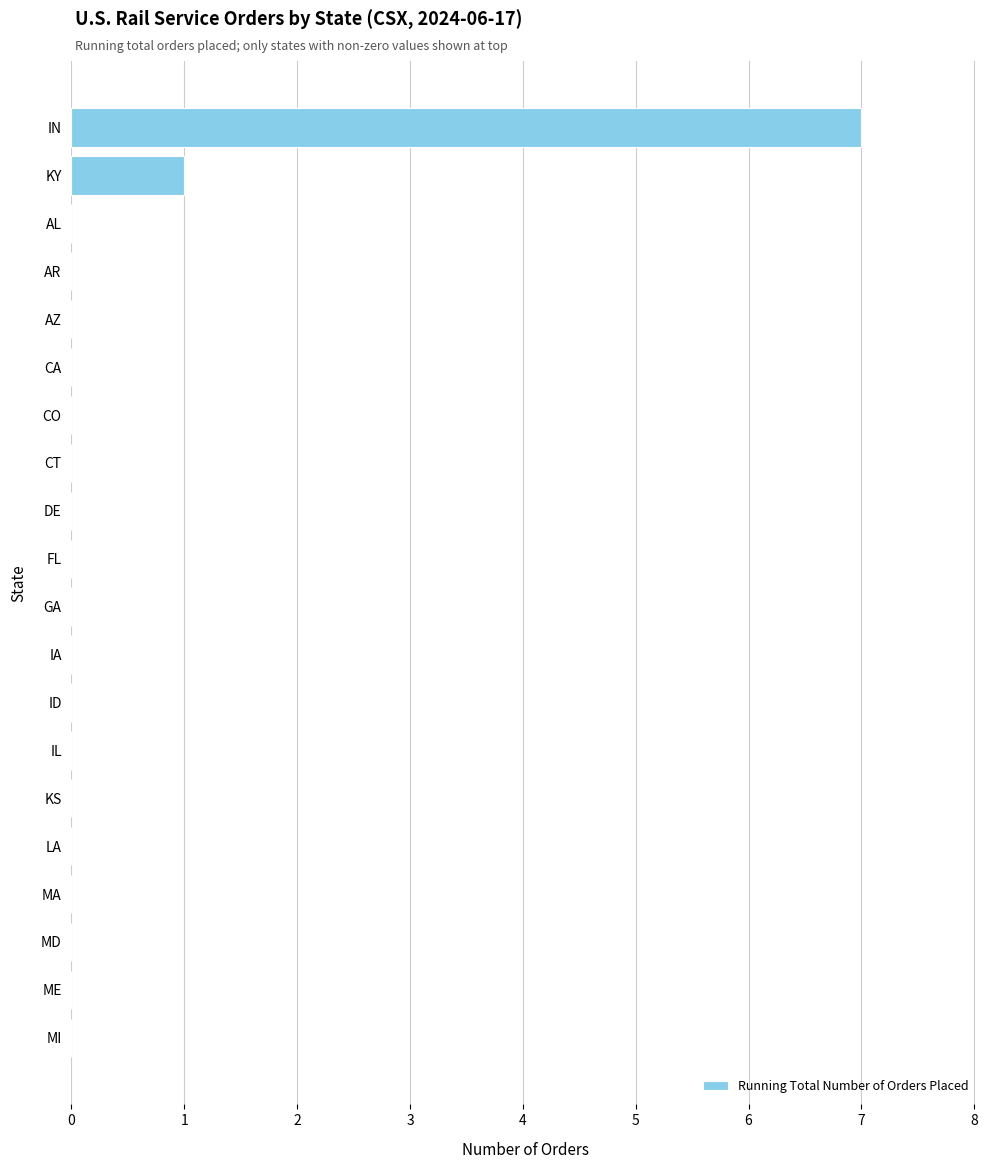

Is it true that the value at AL is 0?

True